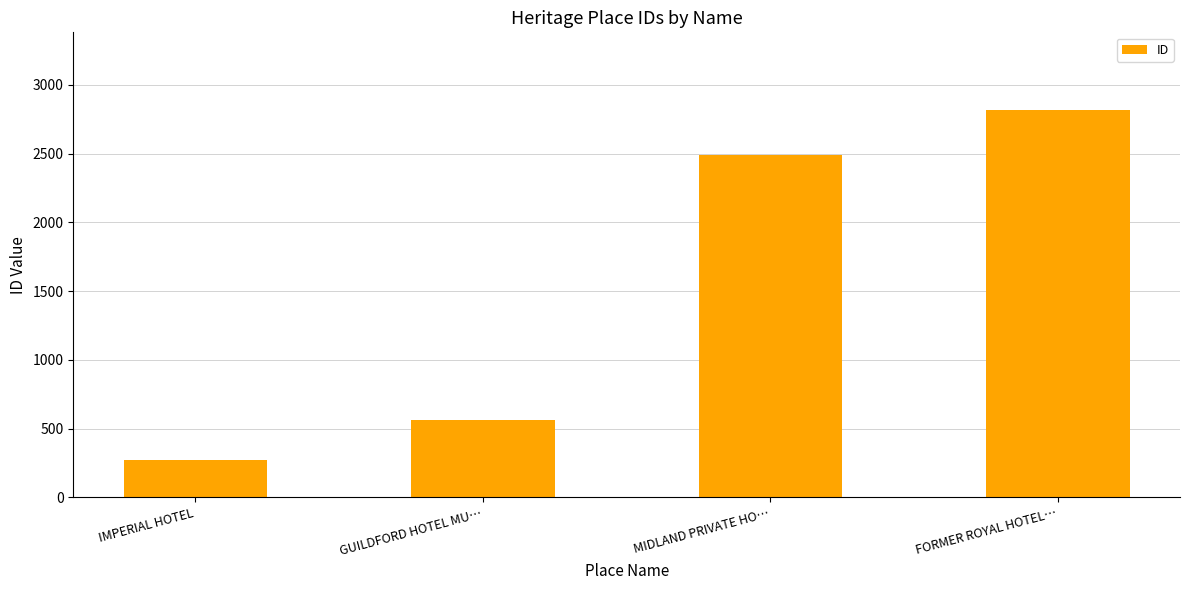

Rank the categories by value from lowest to highest.

IMPERIAL HOTEL, GUILDFORD HOTEL MU…, MIDLAND PRIVATE HO…, FORMER ROYAL HOTEL…